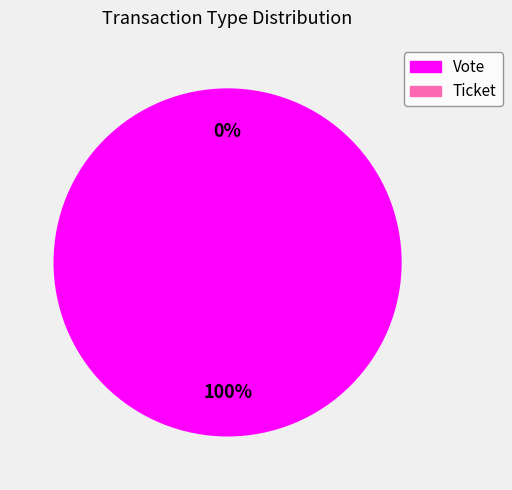

What is the largest slice in the pie chart?

Vote